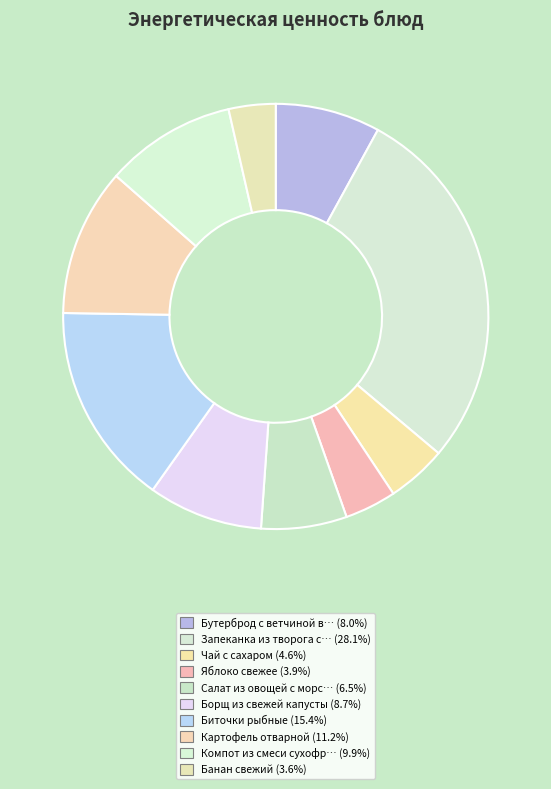

Count the number of slices in the pie.

10